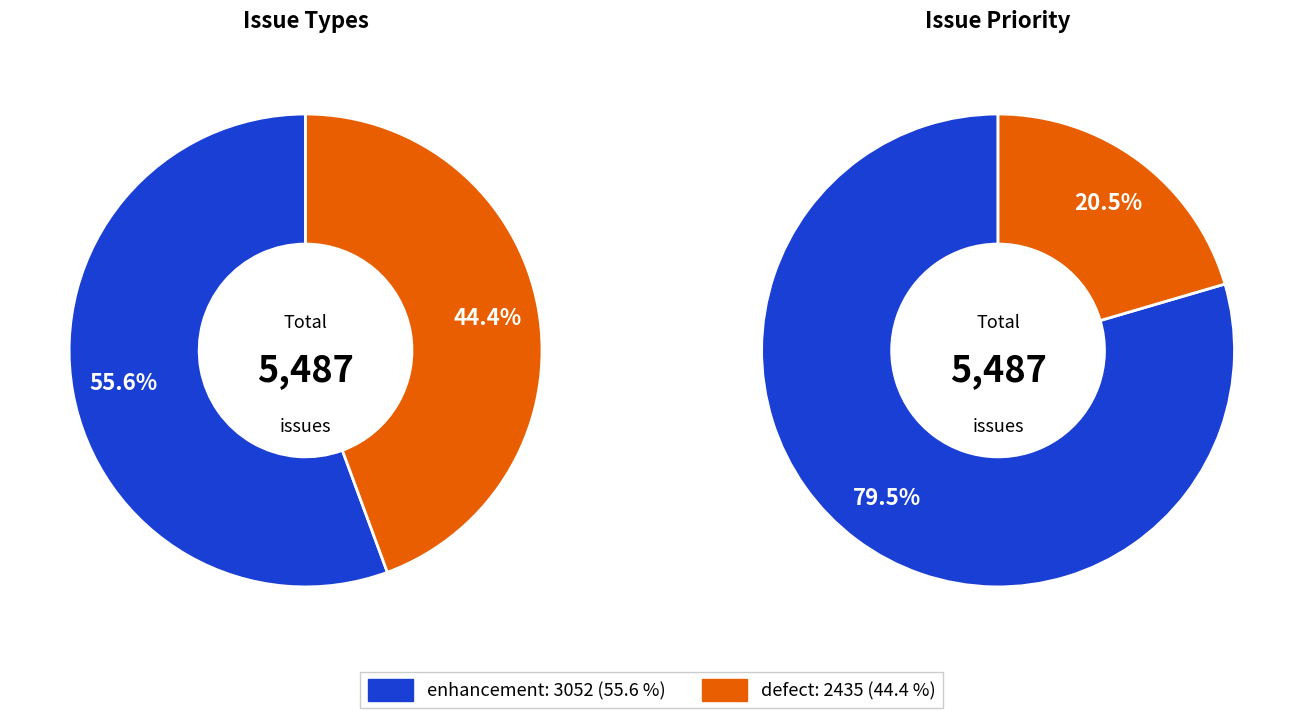

Which slice is the smallest?

defect